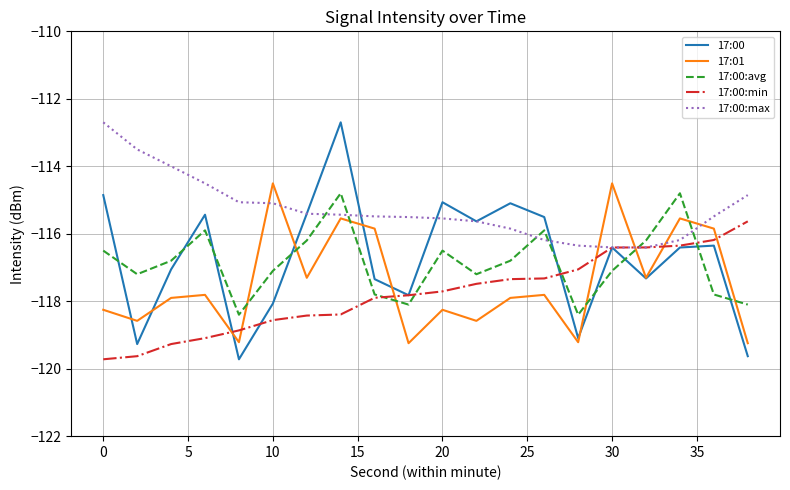

After their last crossing, which series has the higher values: 17:00:max or 17:00:avg?

17:00:max